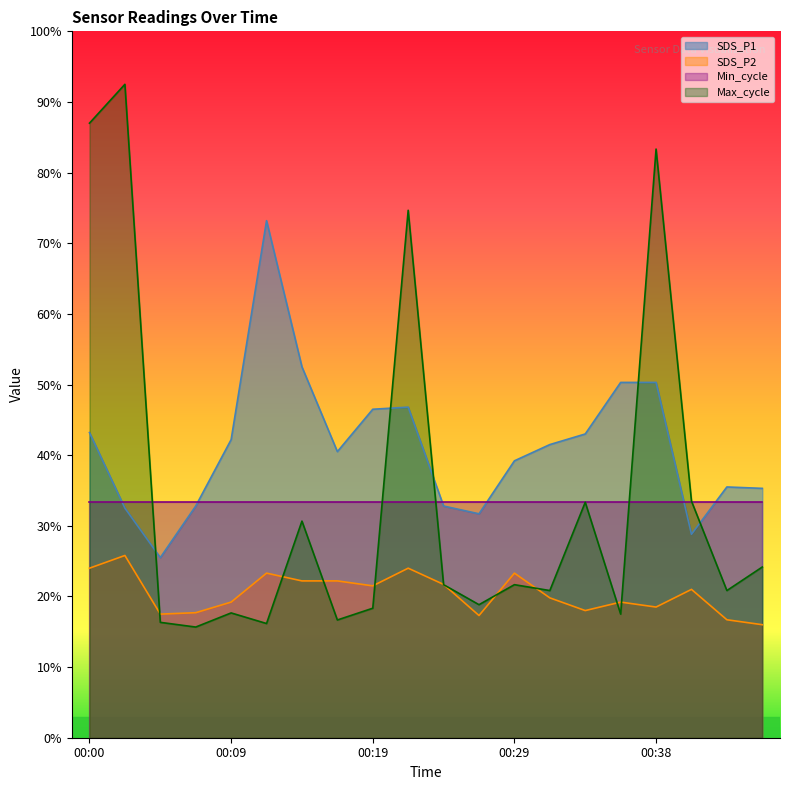

What is the difference between the maximum and minimum values in the SDS_P2 series?

9.8